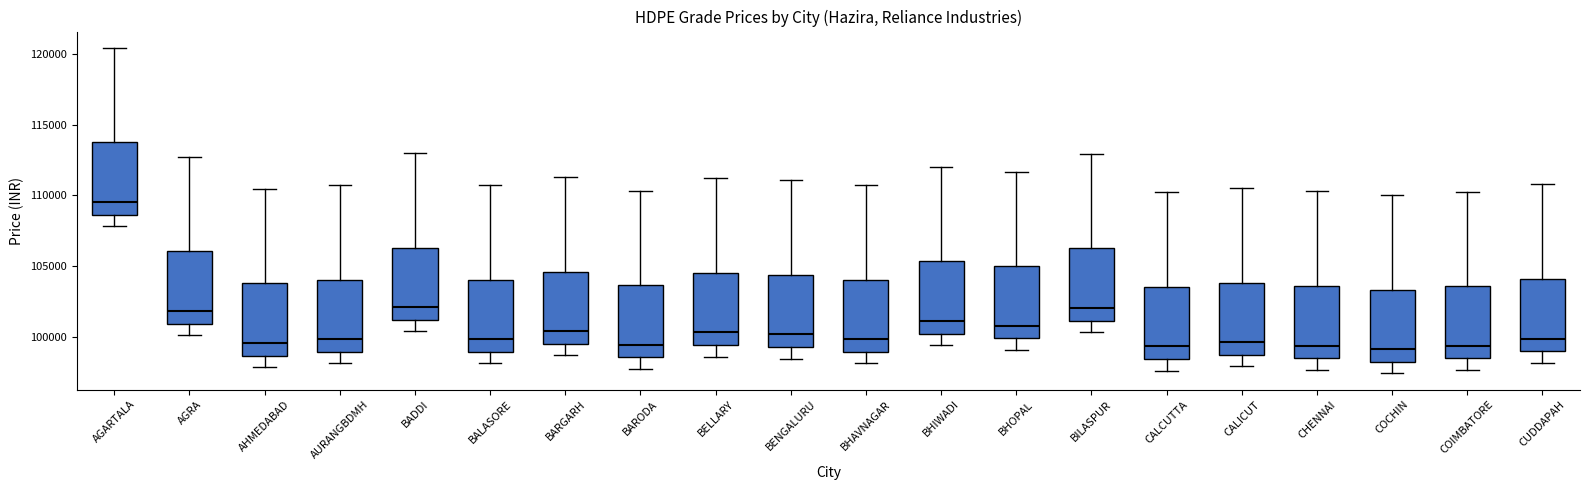

Which box has the highest median line?

AGARTALA